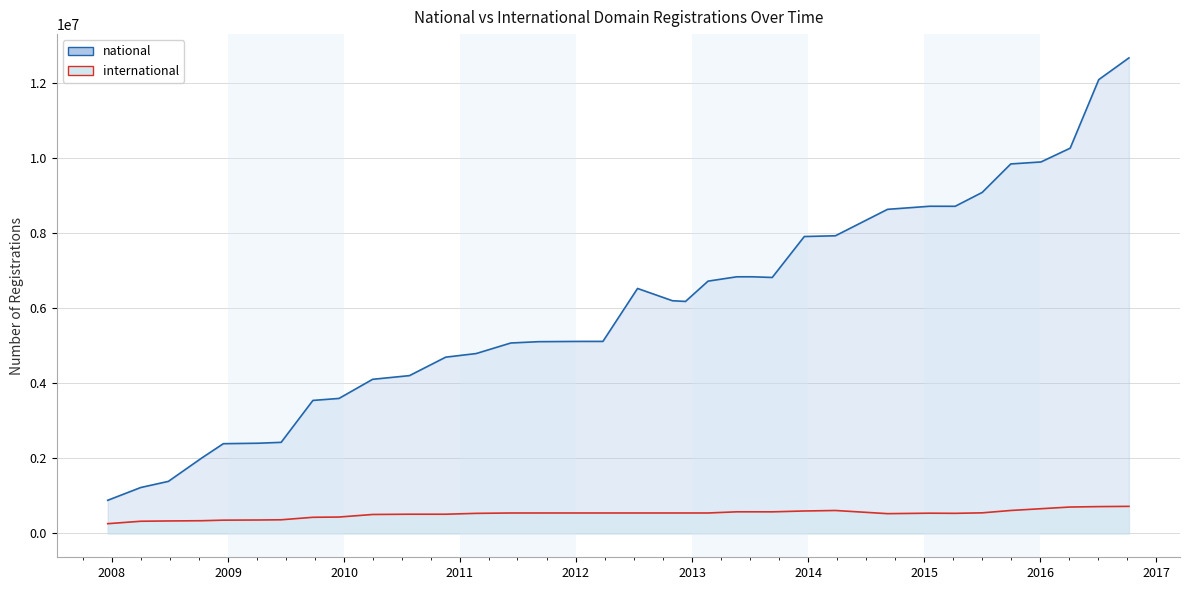

At how many categories does at least one series exceed 12580950?

1